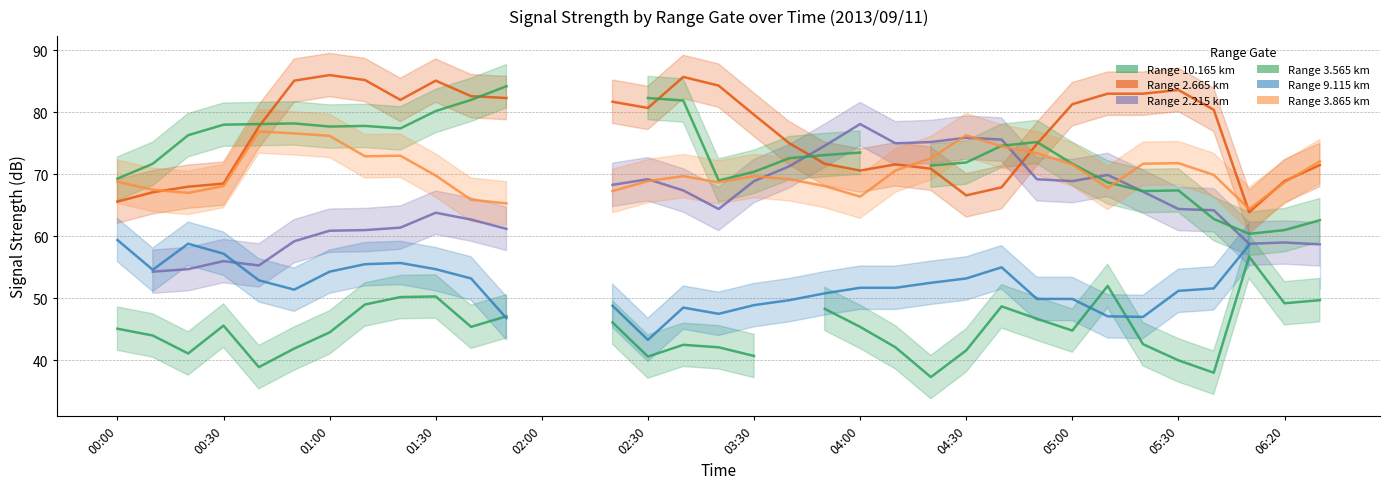

How many lines are shown in the chart?

6